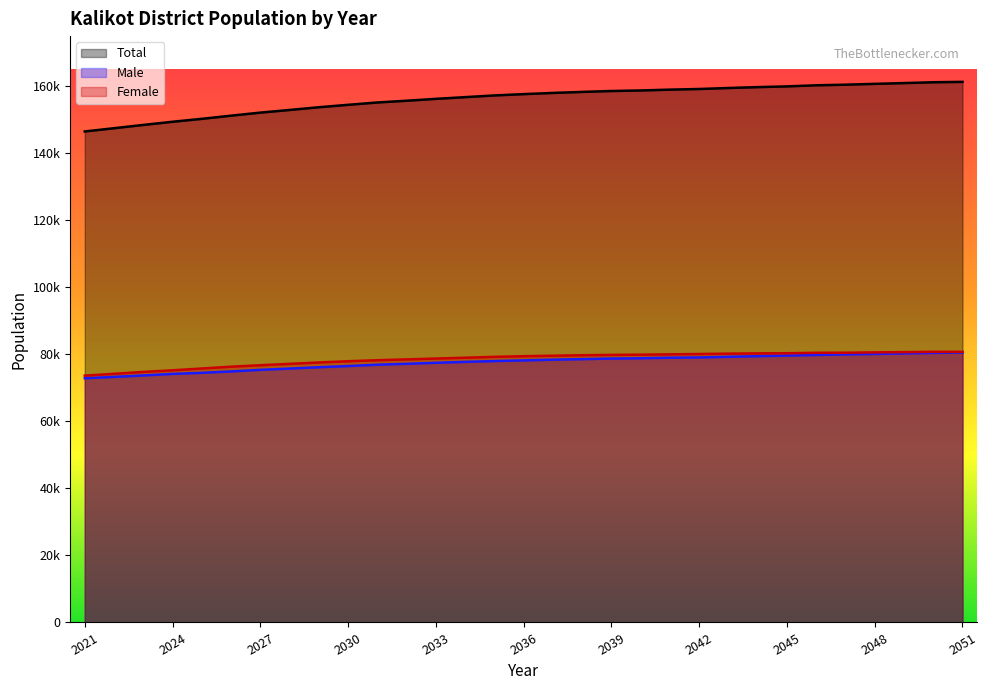

What is the approximate value of Female at 2034, to the nearest 50?

79000